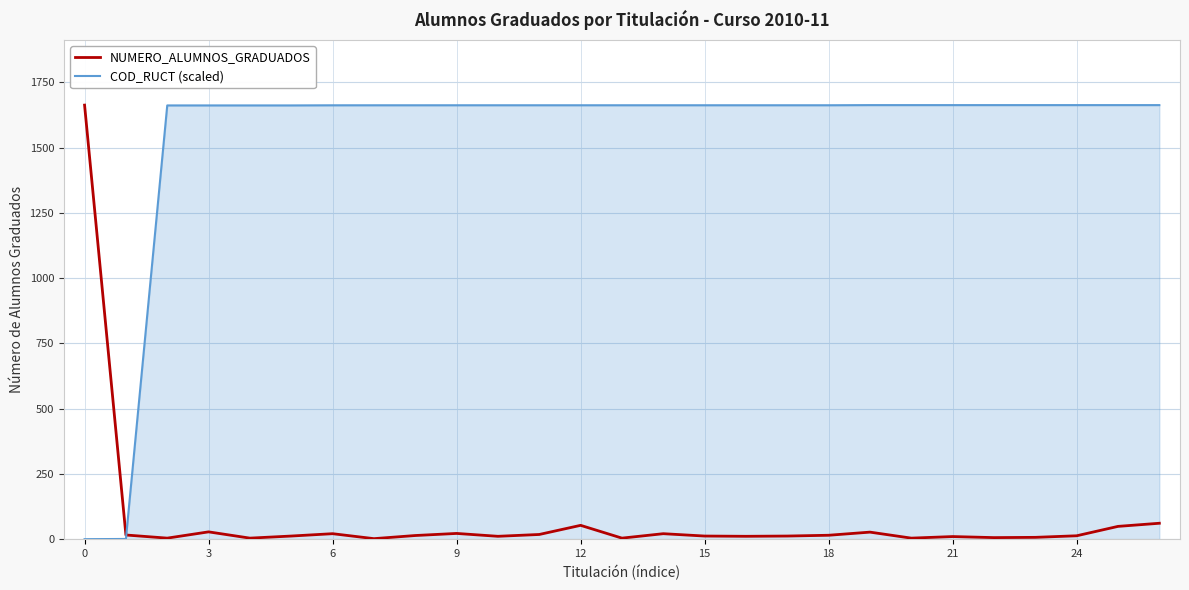

At how many categories does at least one series exceed 1221?

26